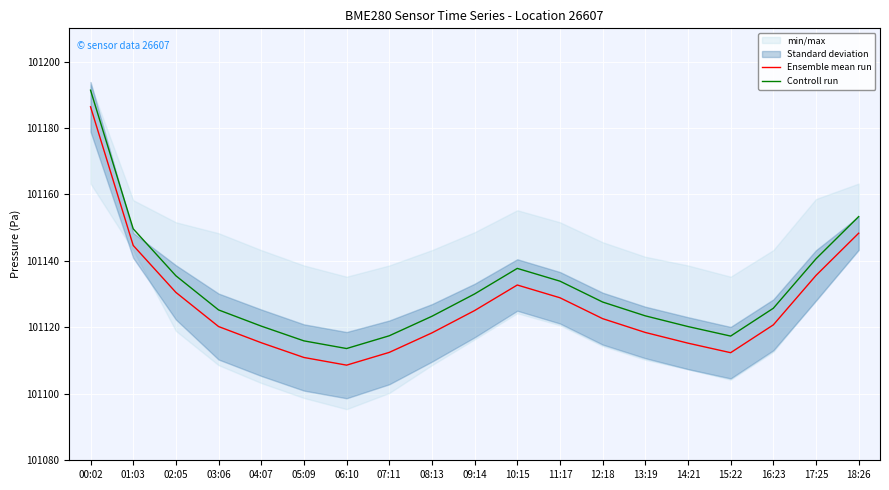

Which category has the lowest value in the Ensemble mean run series?

06:10